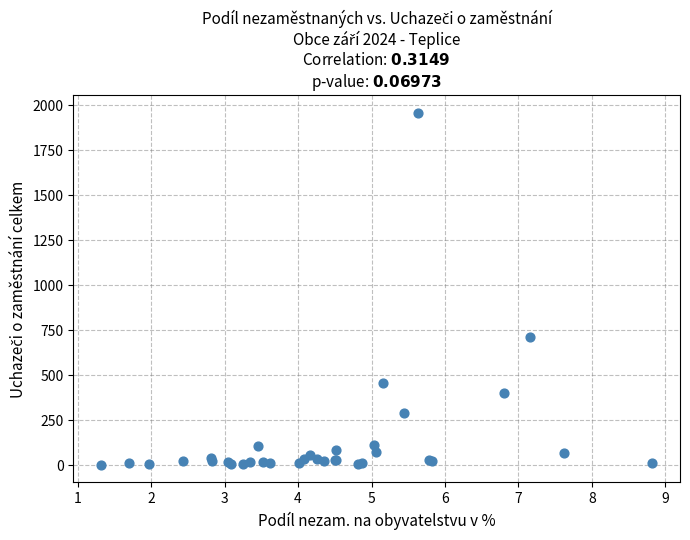

What Y value in the scatter plot is closest to 980?

715